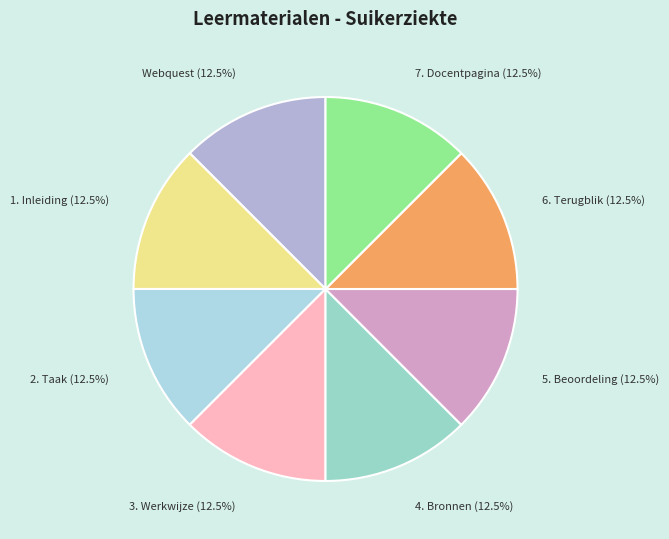

Is it true that 2. Taak is 22% of the pie?

False